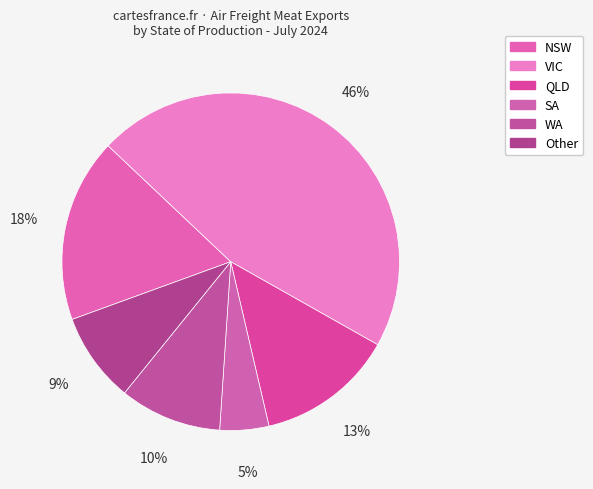

How many segments does this pie chart have?

6